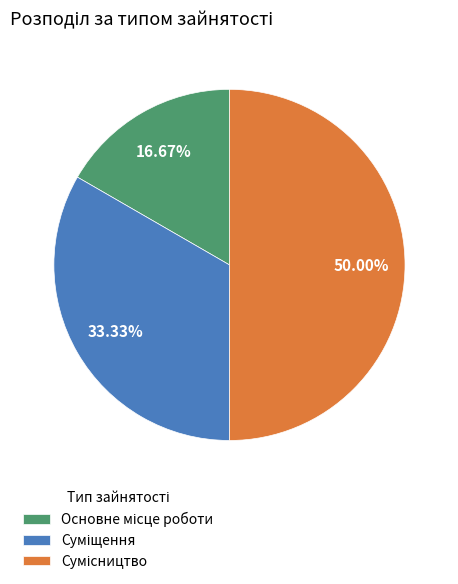

Is it true that Основне місце роботи is 17% of the pie?

True